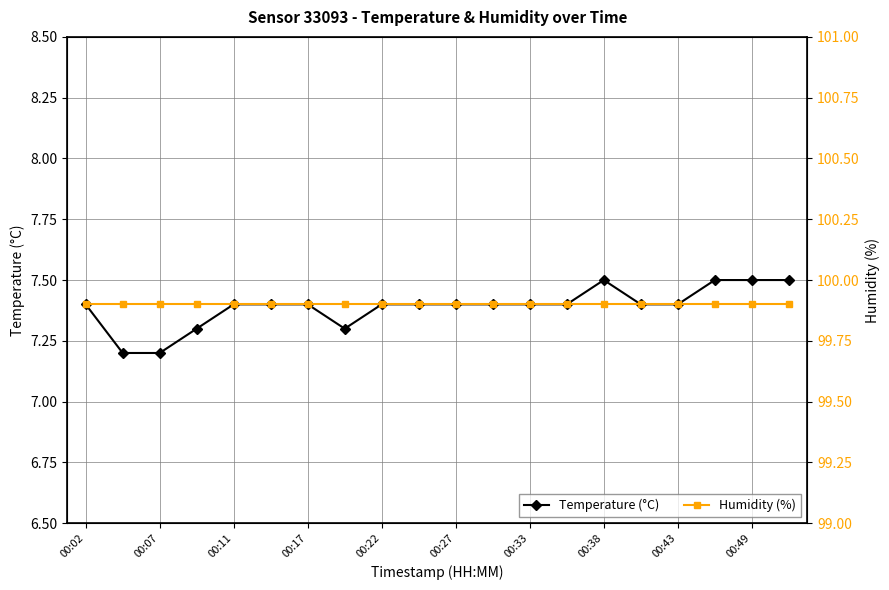

What is the lowest value of the Temperature (°C) series?

7.2